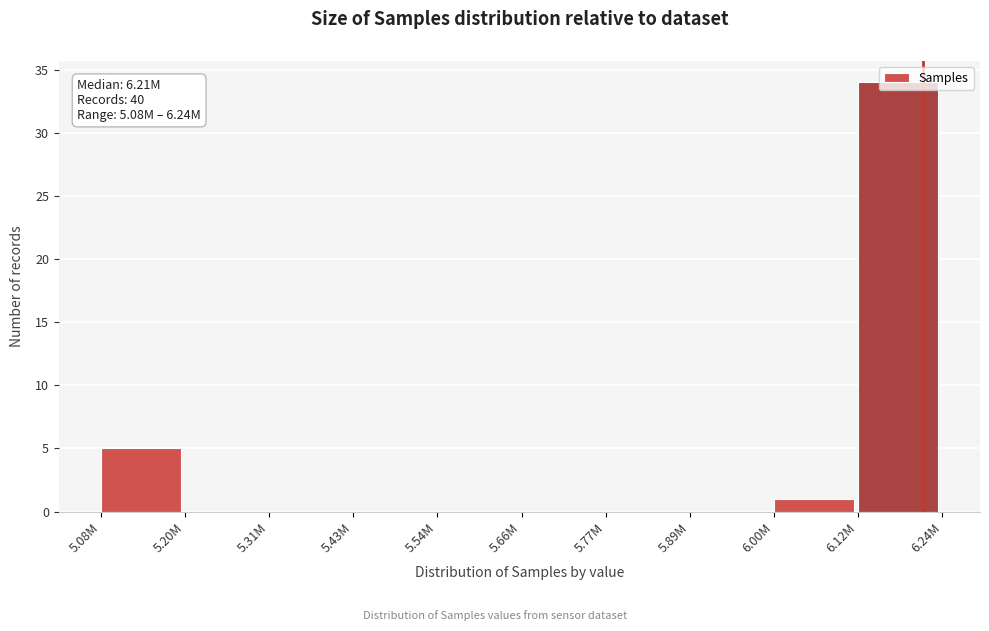

What is the sum of all values?

40